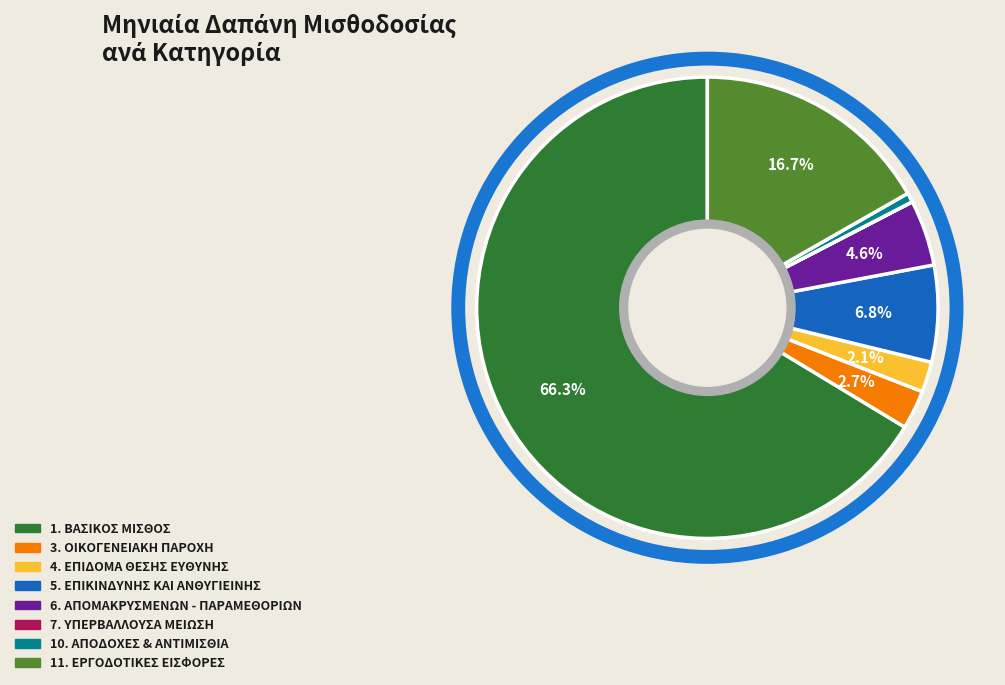

What percentage is the 4. ΕΠΙΔΟΜΑ ΘΕΣΗΣ ΕΥΘΥΝΗΣ slice, to the nearest percent?

2%